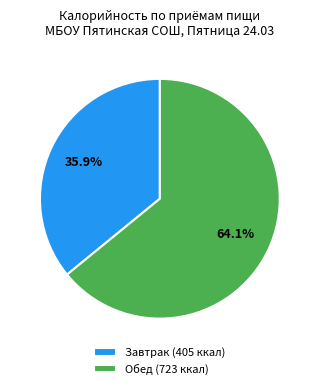

How many segments does this pie chart have?

2